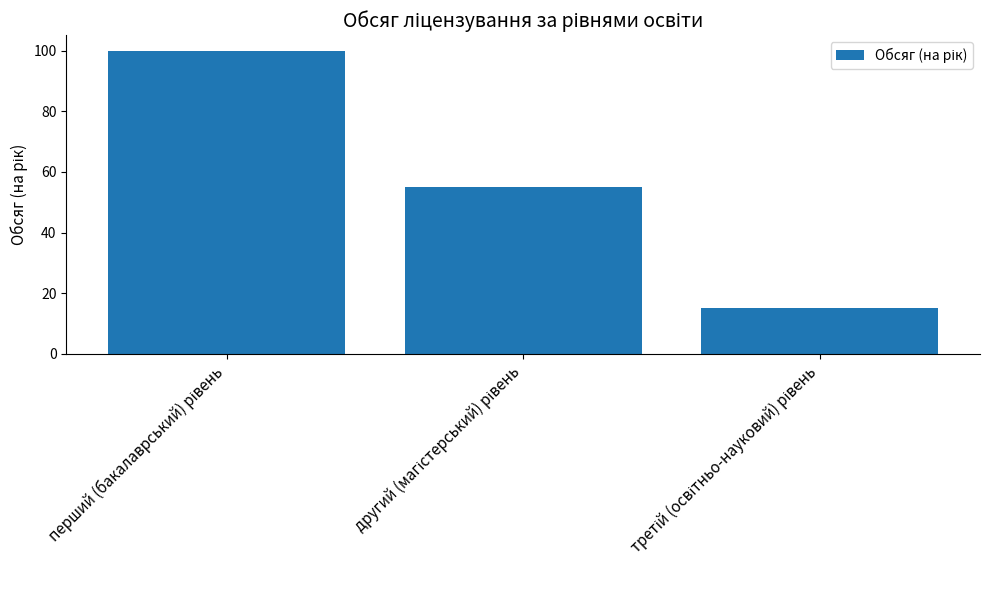

Count the values in the range 15 to 100.

3